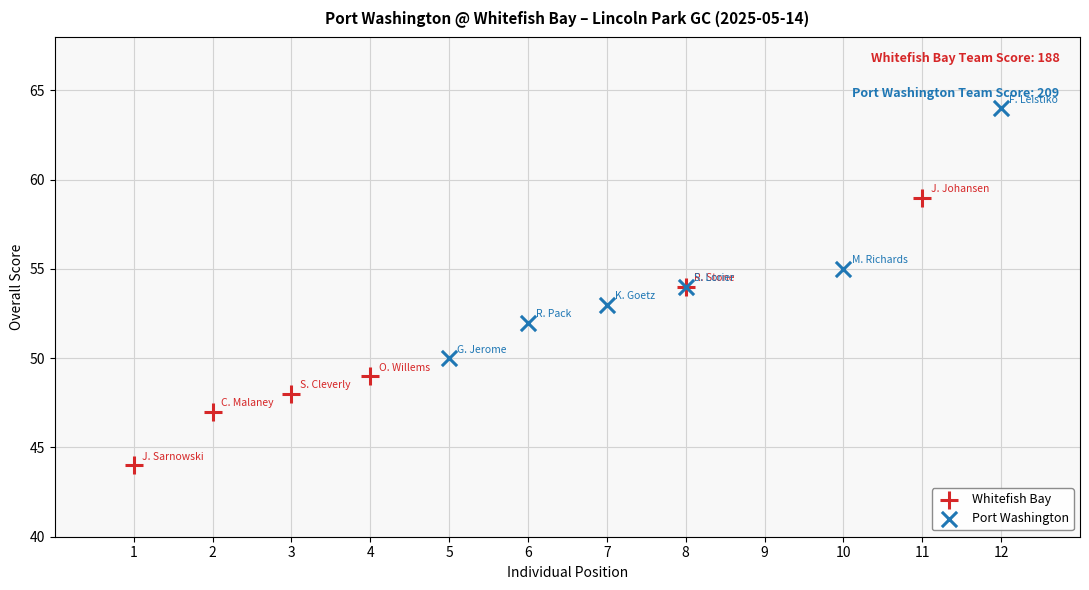

Which series reaches the maximum Y coordinate?

Port Washington